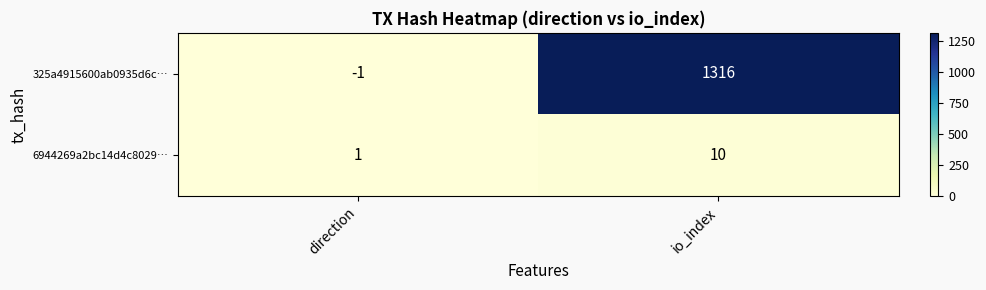

At how many categories does at least one series exceed 337?

1